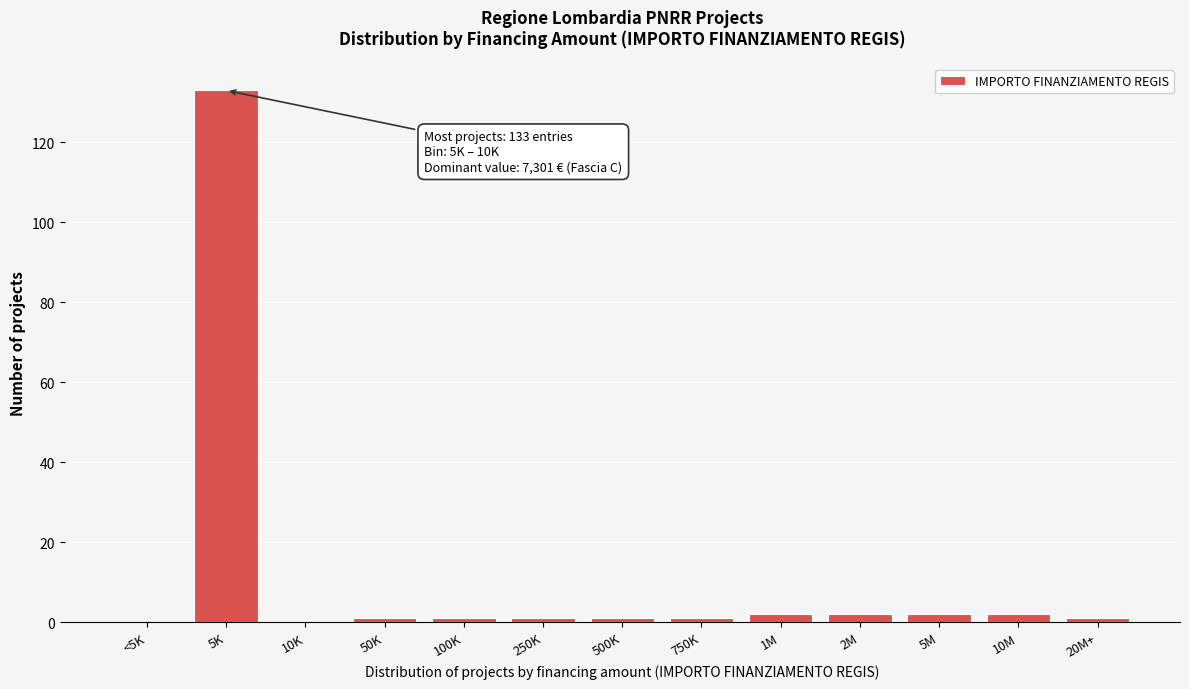

Reading left to right, extract all data points from this chart.

<5K=0	5K=133	10K=0	50K=1	100K=1	250K=1	500K=1	750K=1	1M=2	2M=2	5M=2	10M=2	20M+=1